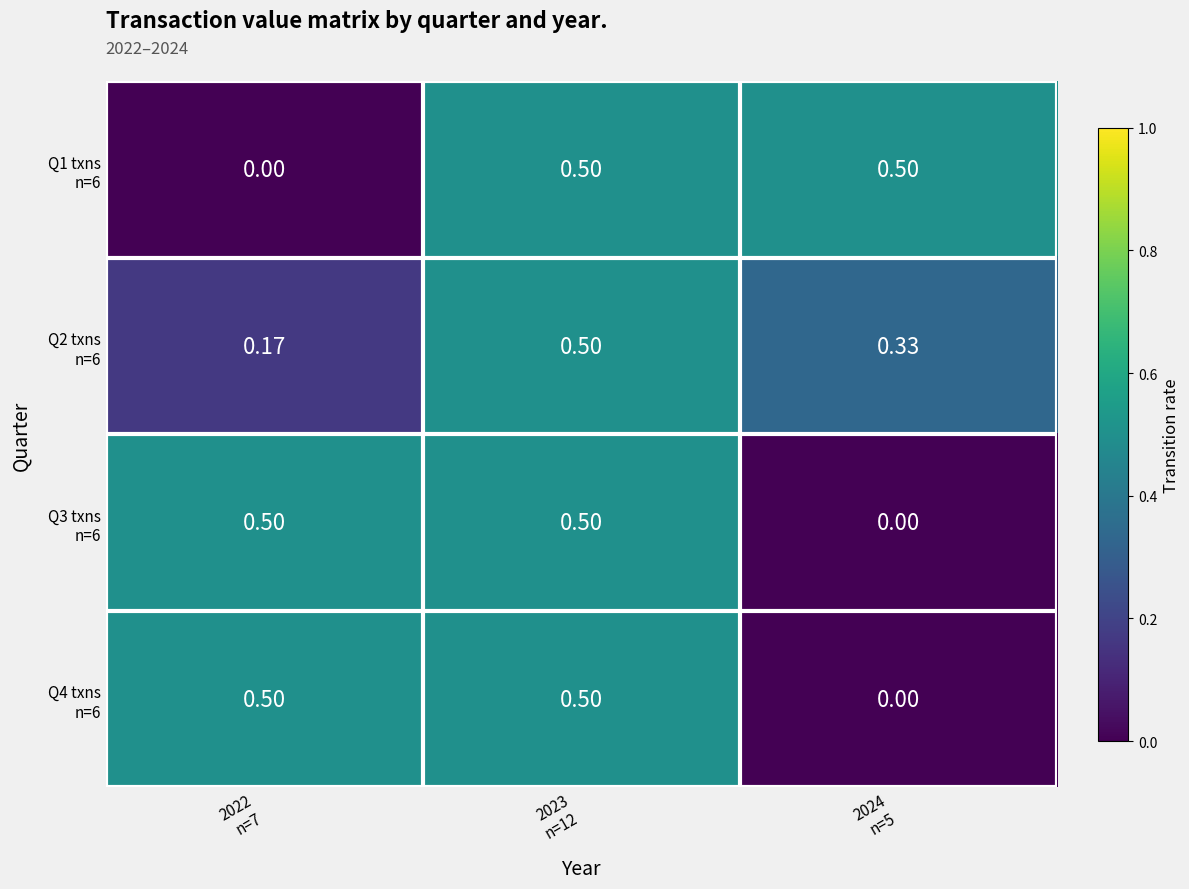

How many categories are shown in the chart?

3